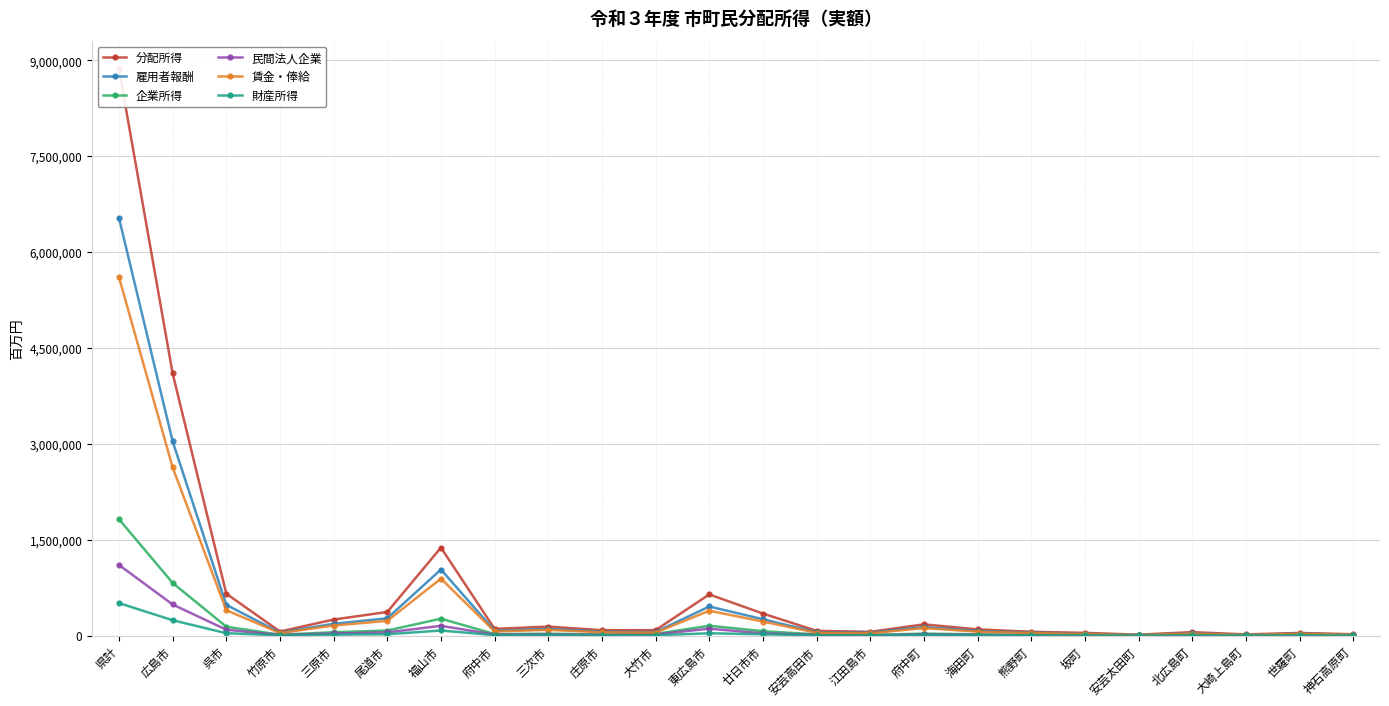

Is the value of 雇用者報酬 at 東広島市 greater than the value of 民間法人企業 at 東広島市?

Yes